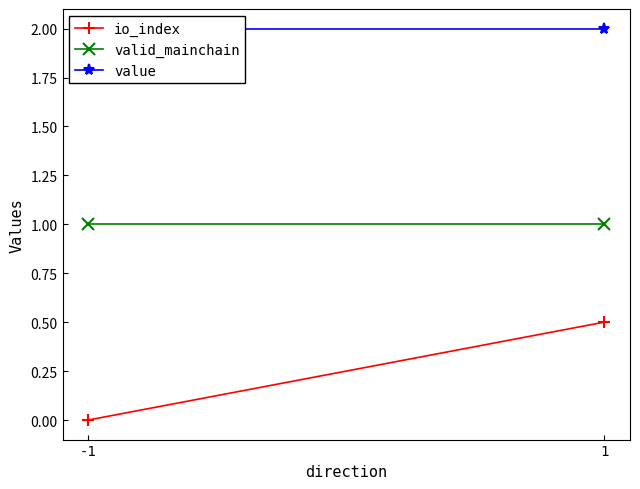

Is it true that valid_mainchain equals 1.0 at -1?

True